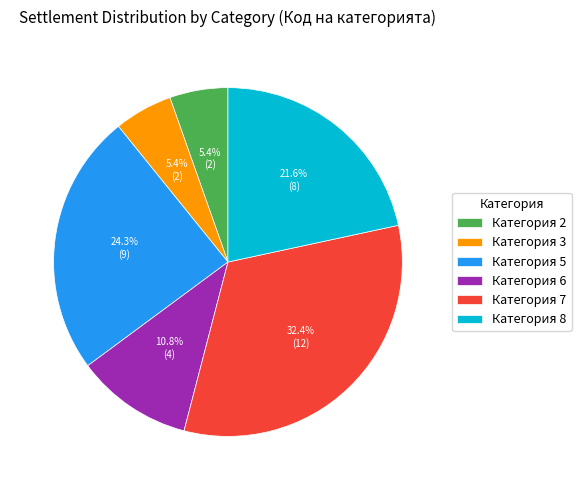

Is there a majority slice in this chart?

No